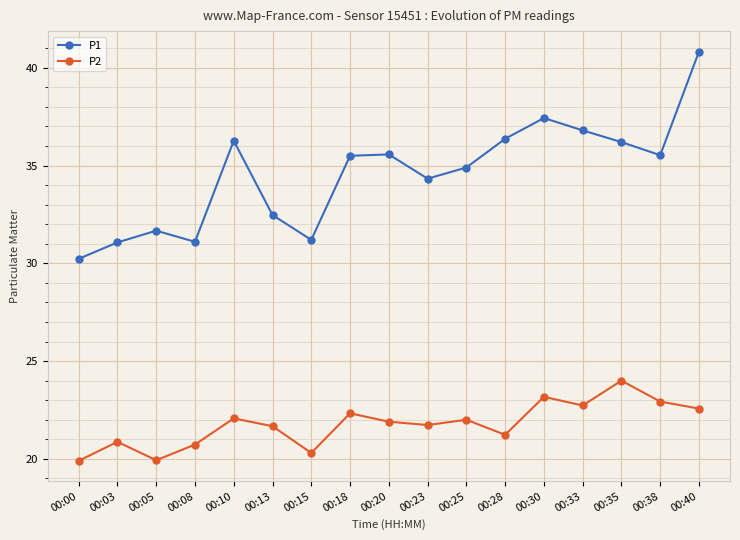

Is the value of P1 at 00:15 greater than the value of P2 at 00:33?

Yes